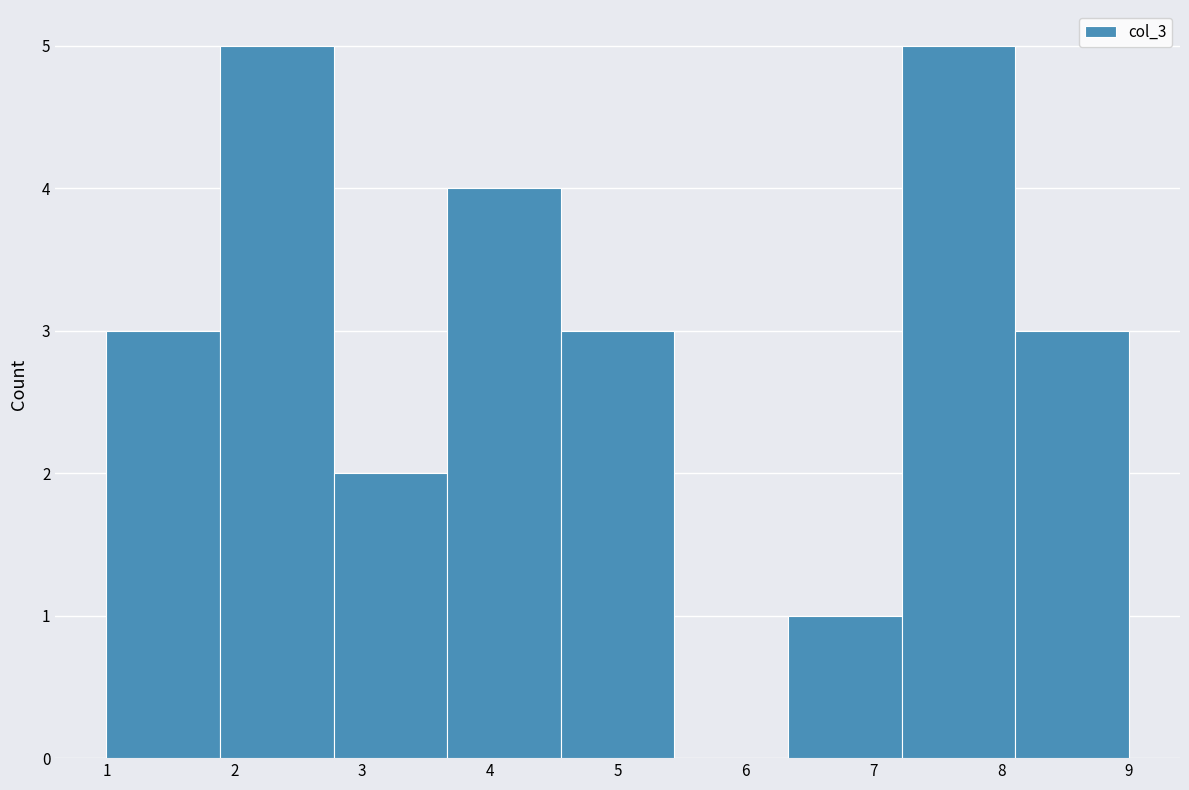

What is the height of the bar covering 6.3 to 7.2 on the x-axis? Neither the bar edges nor the heights are printed on the chart, so give them approximately, as read against the axes.

1